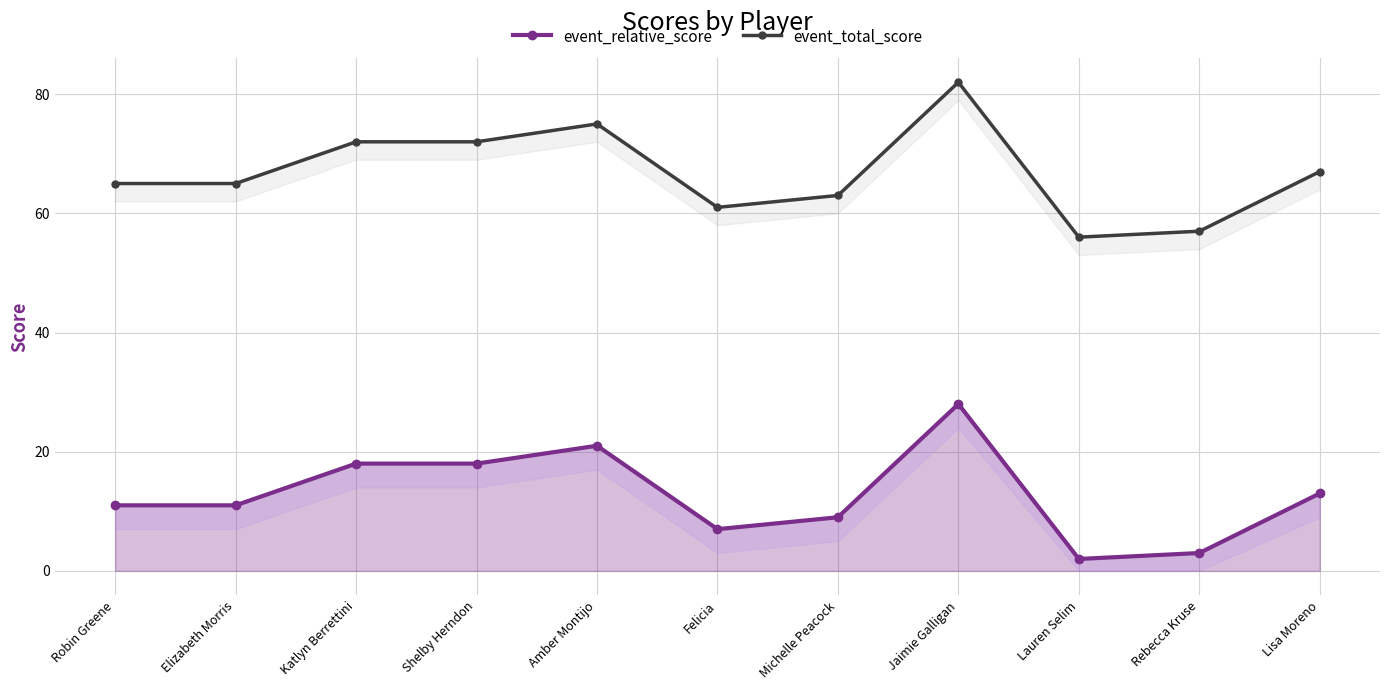

What is the label of the 5th point from the left?

Amber Montijo